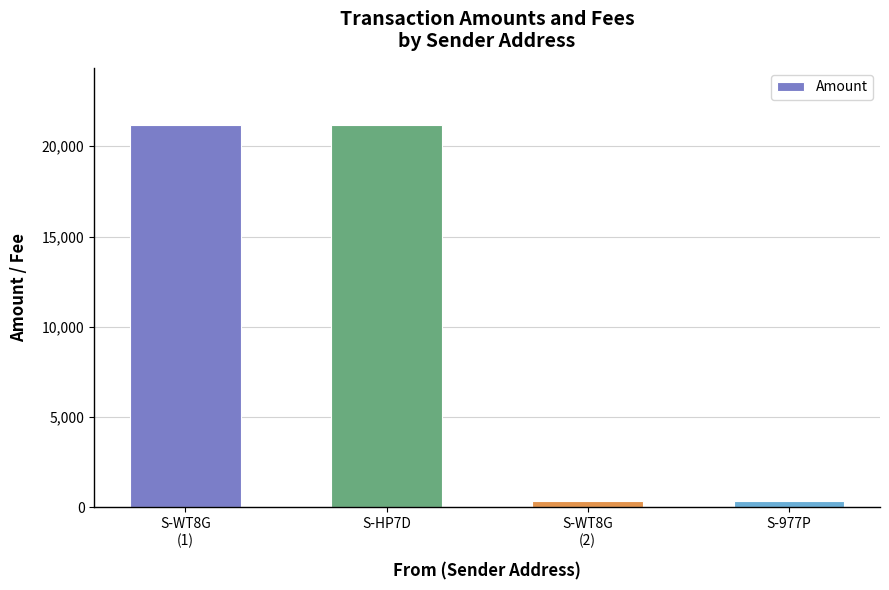

What is the greatest value displayed?

21164